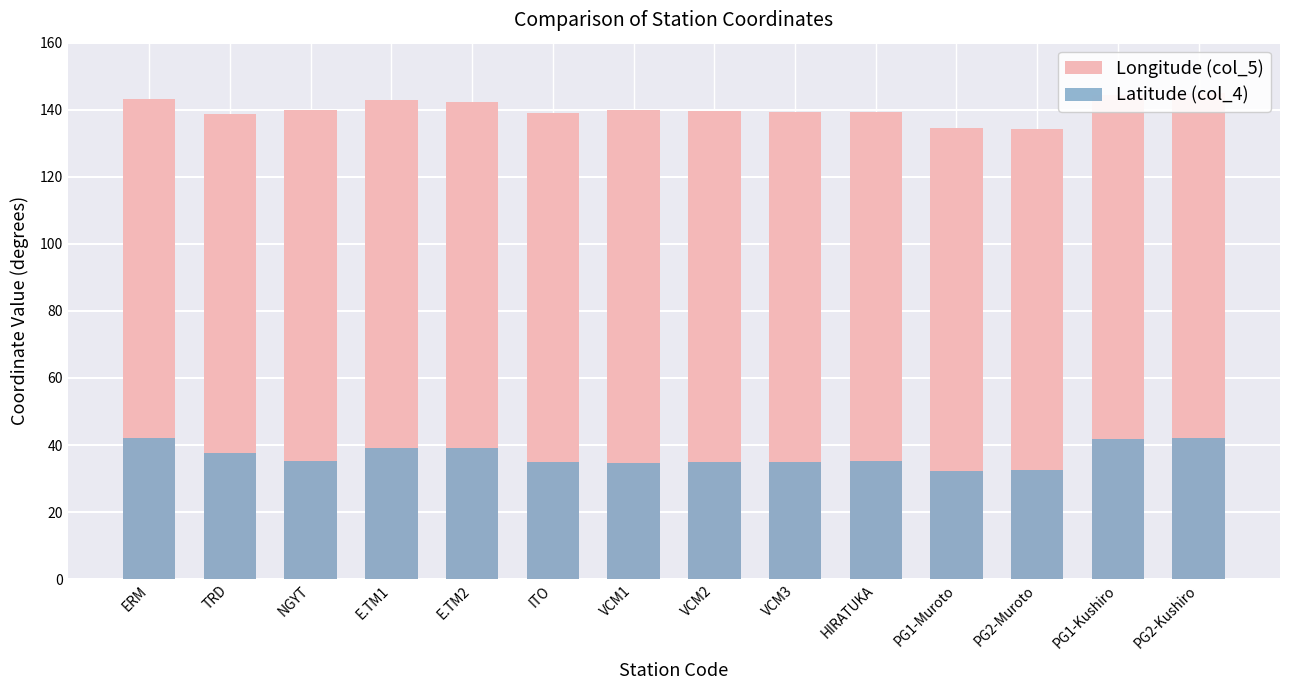

Count the number of data series in this chart.

2